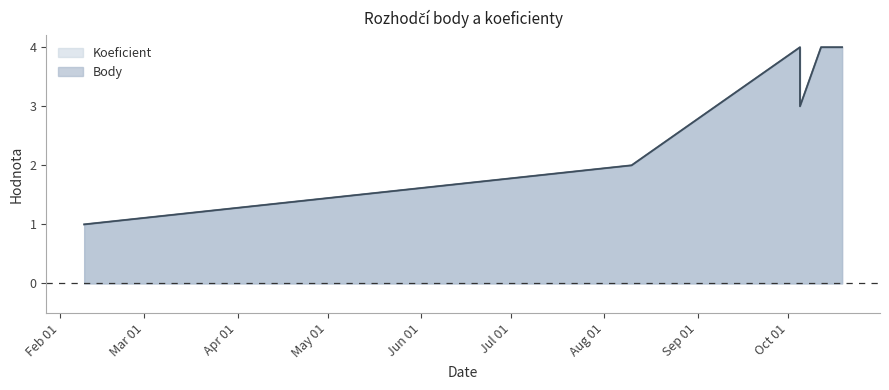

Which label corresponds to the smallest value in the chart?

2013-02-09